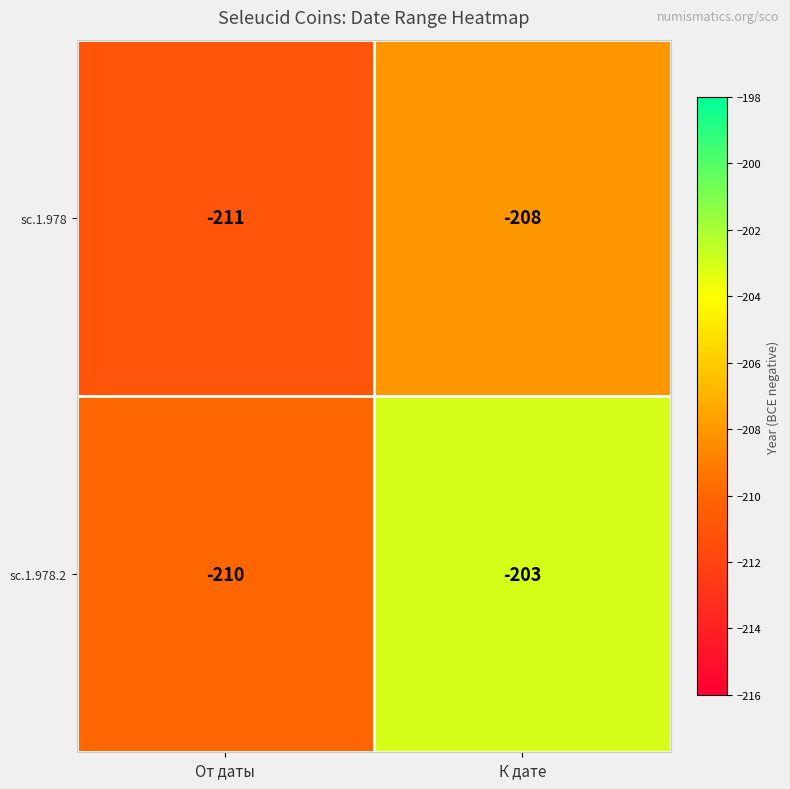

What is the difference between the highest and lowest values at От даты?

1